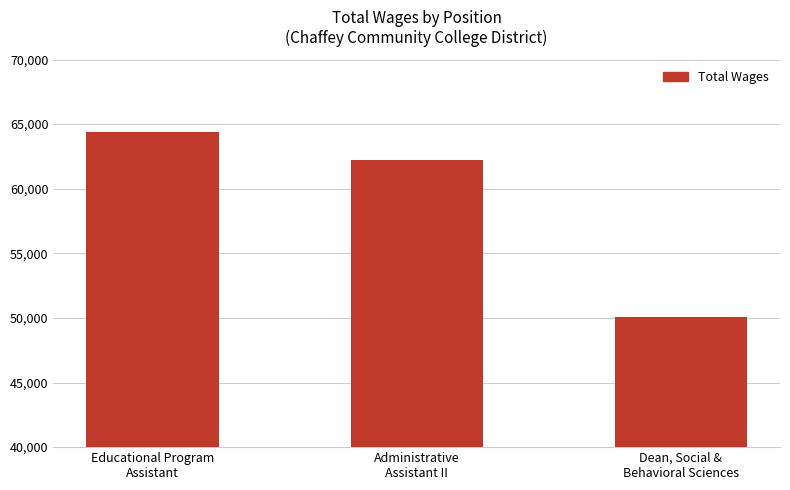

What is the sum of the values at Educational Program
Assistant and Dean, Social &
Behavioral Sciences?

114443